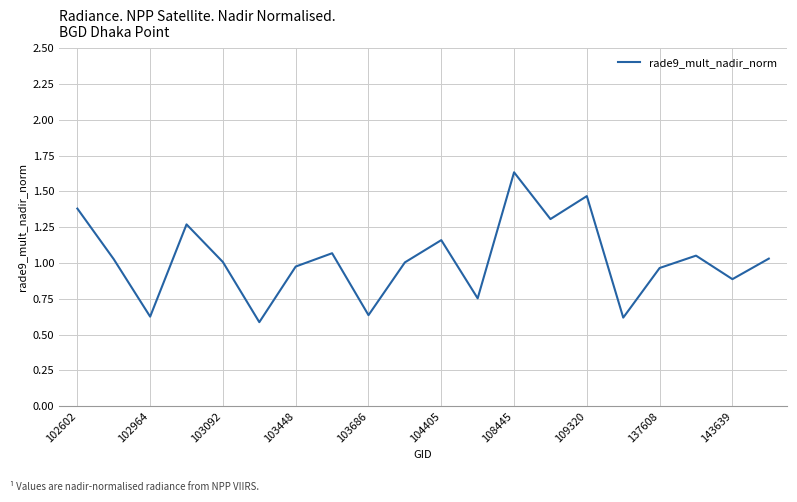

At which category does the chart reach its peak across all series?

108445